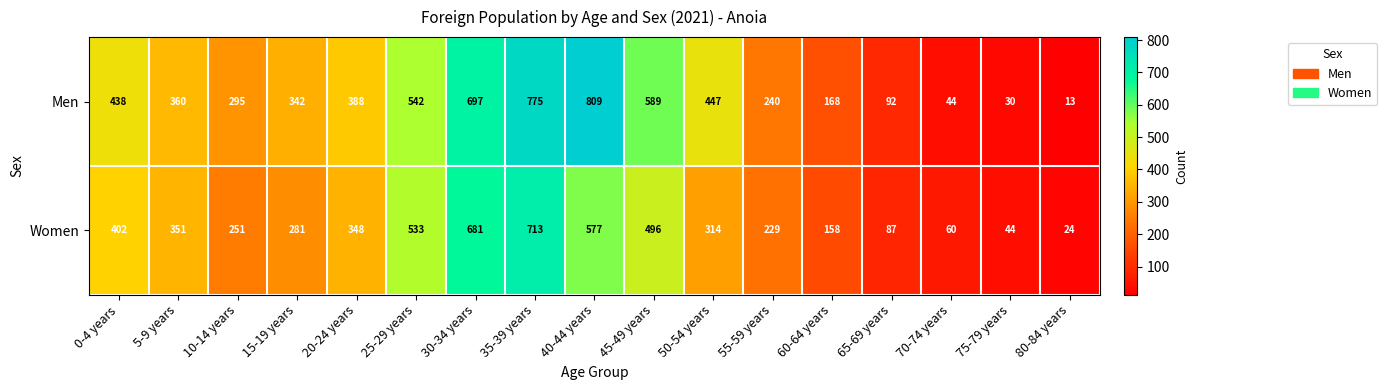

Which series changed the most between 55-59 years and 75-79 years?

Men